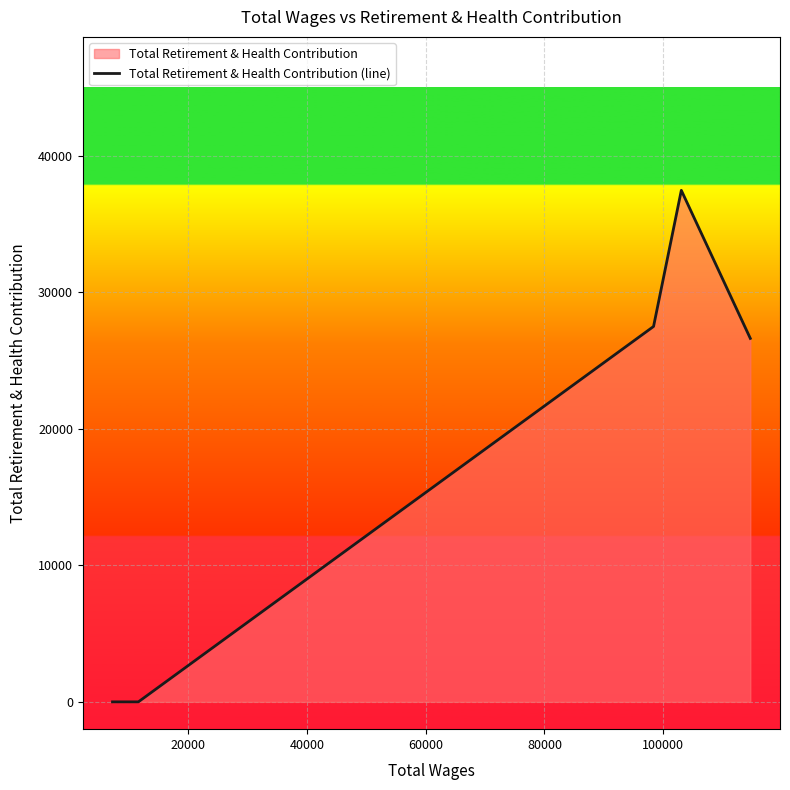

What is the maximum value shown in the chart?

37460